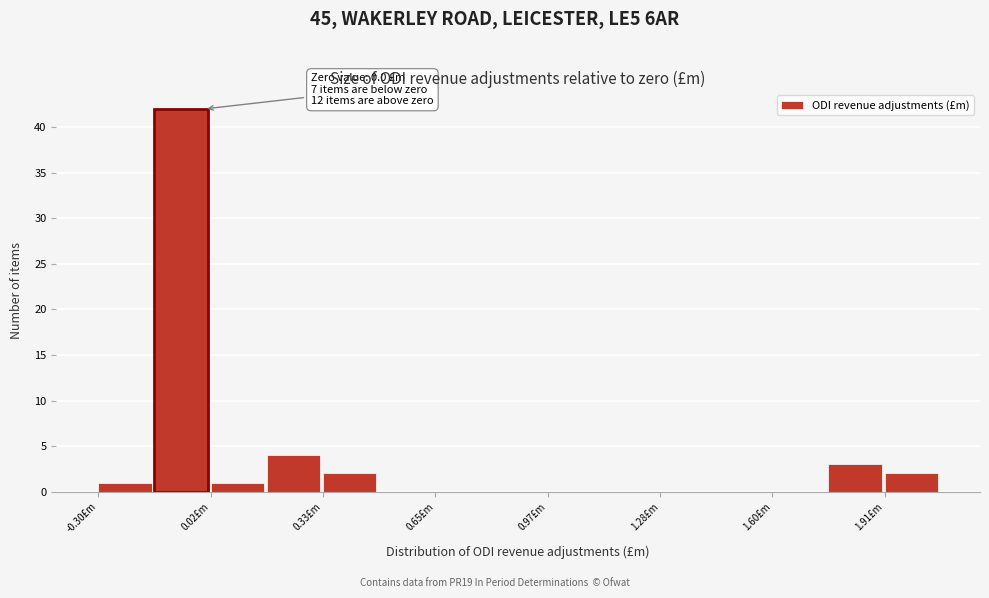

Read against the x-axis, roughly where is the centre of the tallest bar?

-0.05